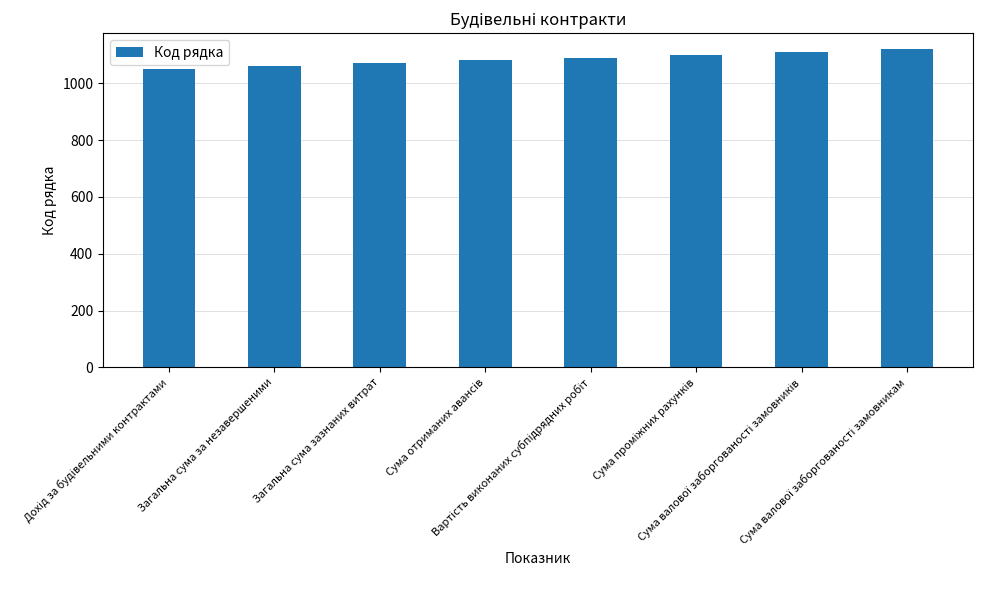

What is the difference between the maximum and minimum values?

70